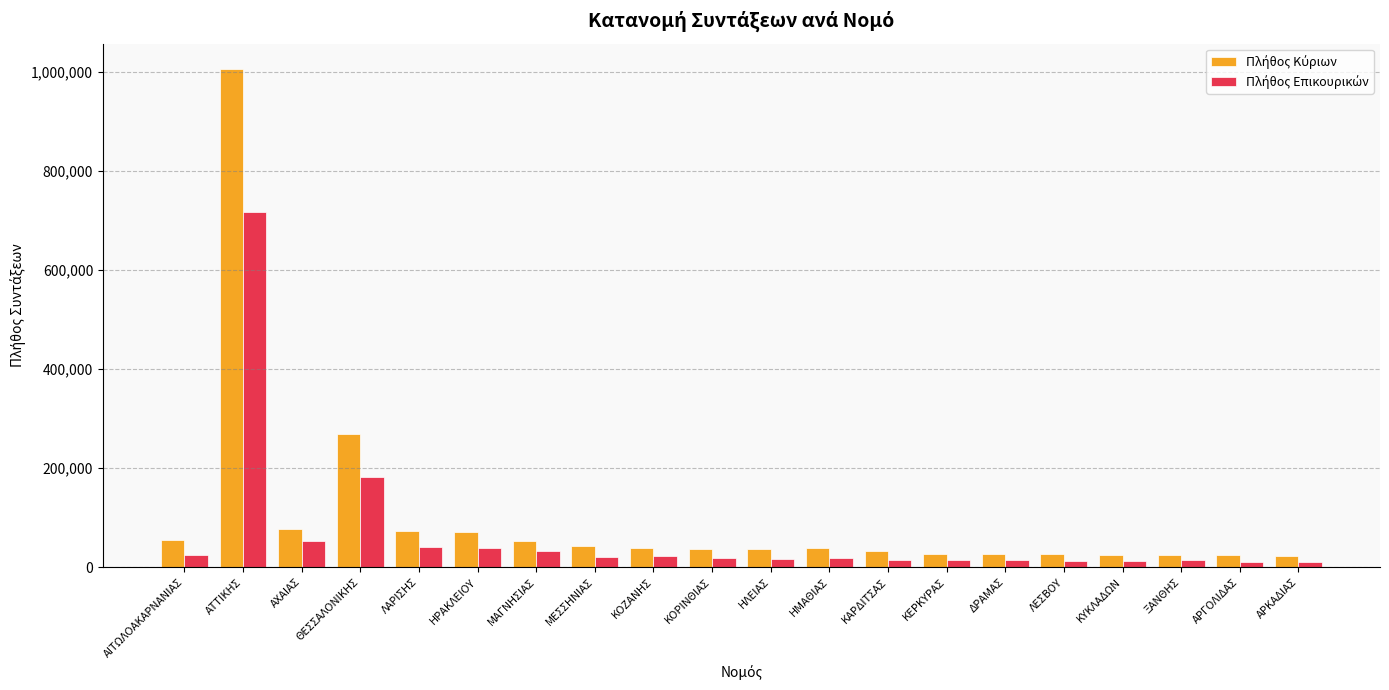

At which category is the sum across all series the highest?

ΑΤΤΙΚΗΣ